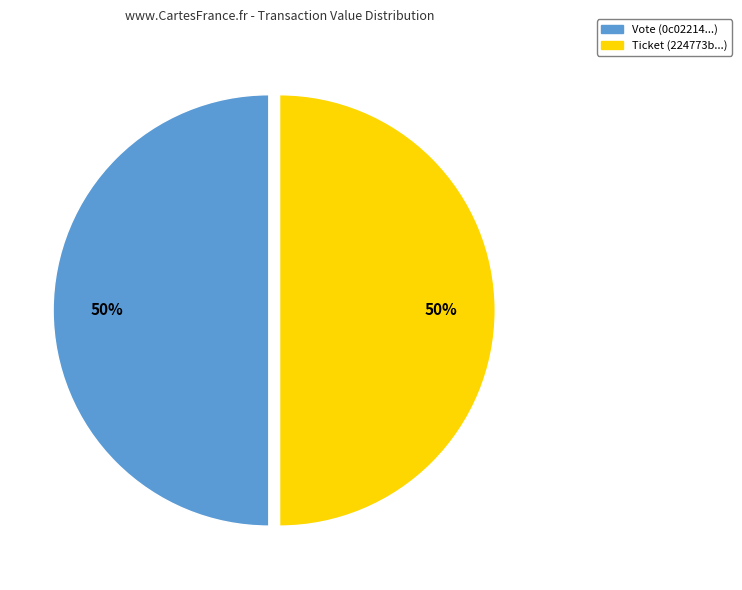

The Ticket slice represents 50% of the pie. True or false?

True